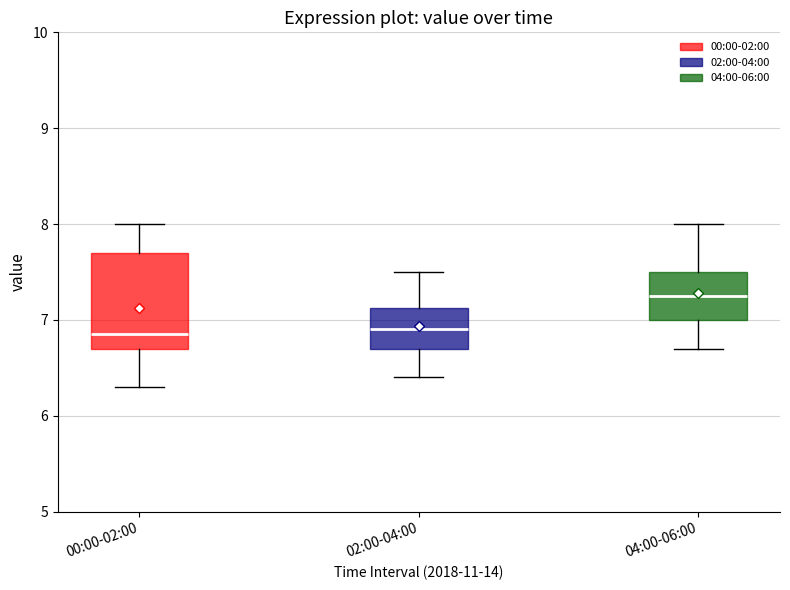

Reading left to right, read every box against the y-axis: the position of its median line, the range the box covers, and the ends of its whiskers. The values are not printed on the chart, so give them approximately, as read against the axis.

00:00-02:00: median 6.9, box 6.7 to 7.7, whiskers 6.3 to 8.0
02:00-04:00: median 6.9, box 6.7 to 7.1, whiskers 6.4 to 7.5
04:00-06:00: median 7.3, box 7.0 to 7.5, whiskers 6.7 to 8.0